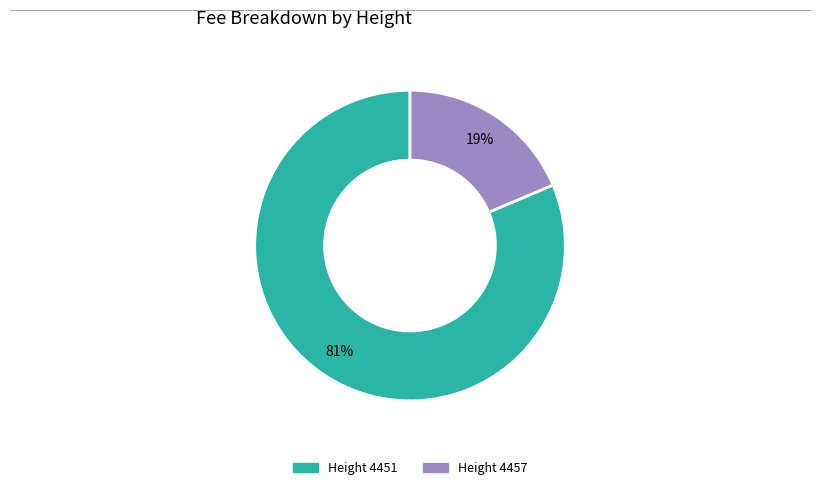

How many slices are in this pie chart?

2